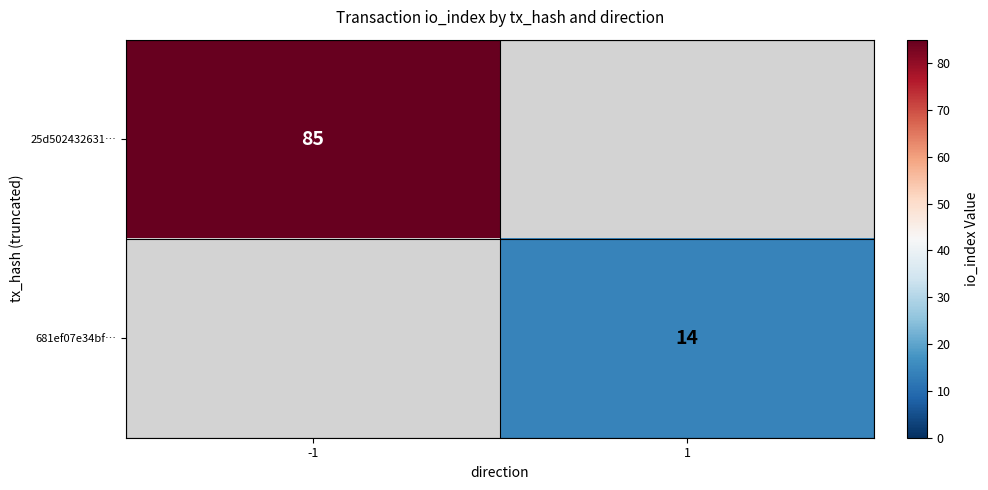

Count the number of data series in this chart.

2